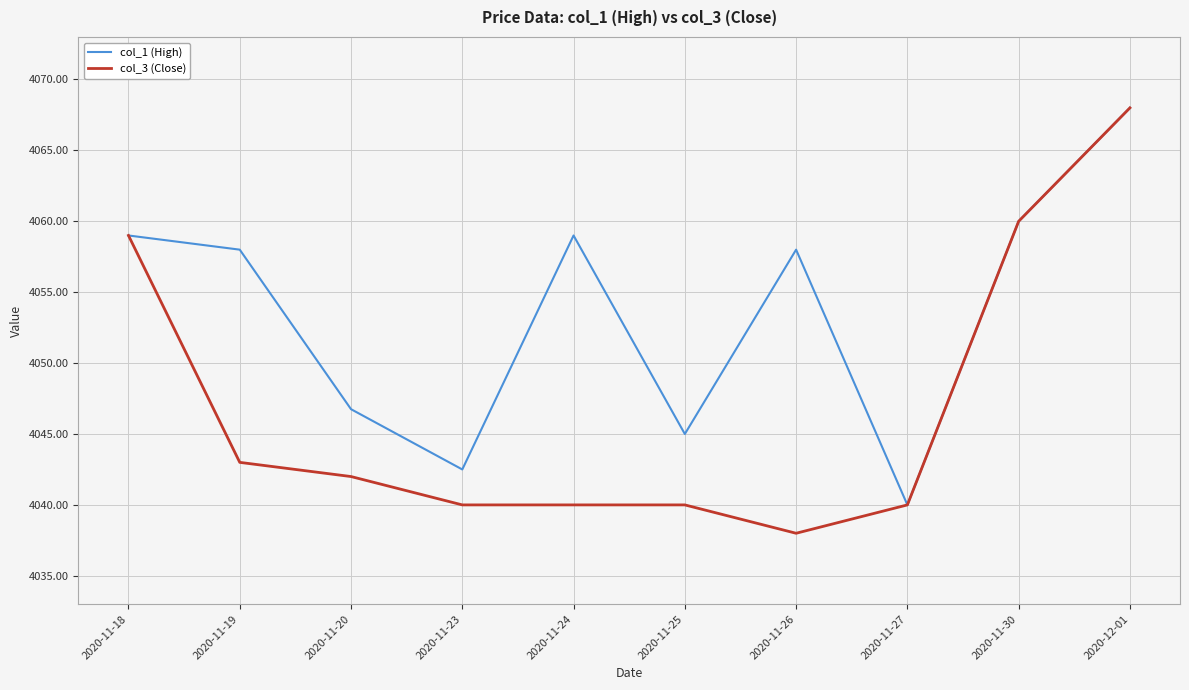

Which series has the widest spread of values?

col_3 (Close)